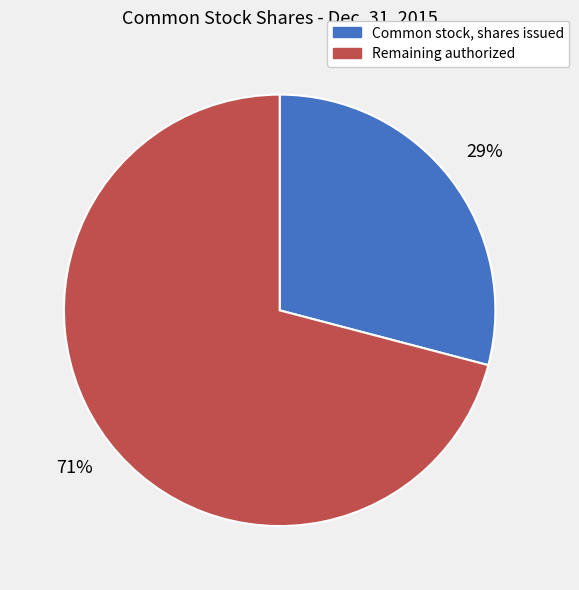

What is the smallest slice in the pie chart?

Common stock, shares issued